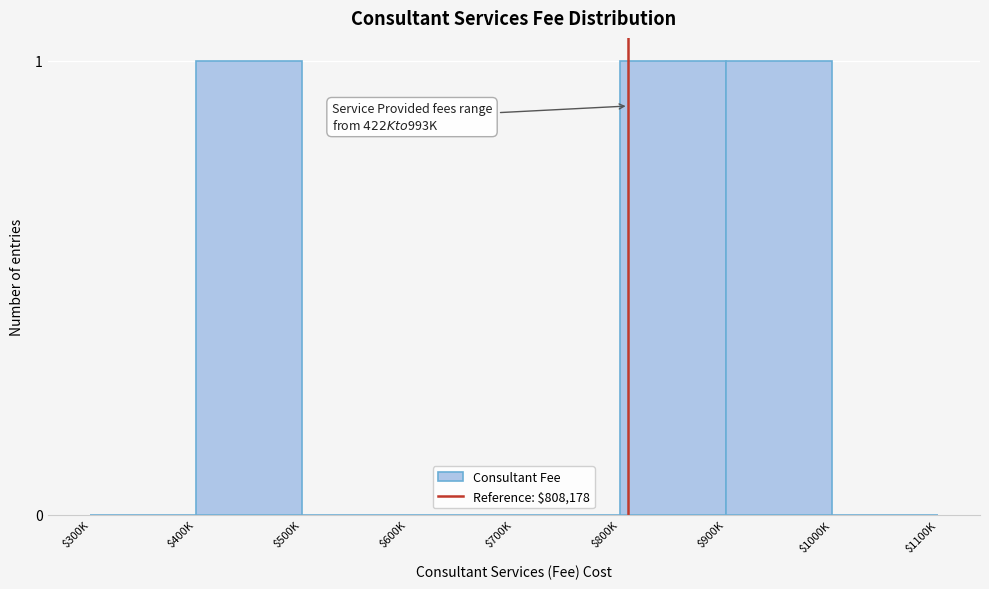

What is the sum of all values?

3